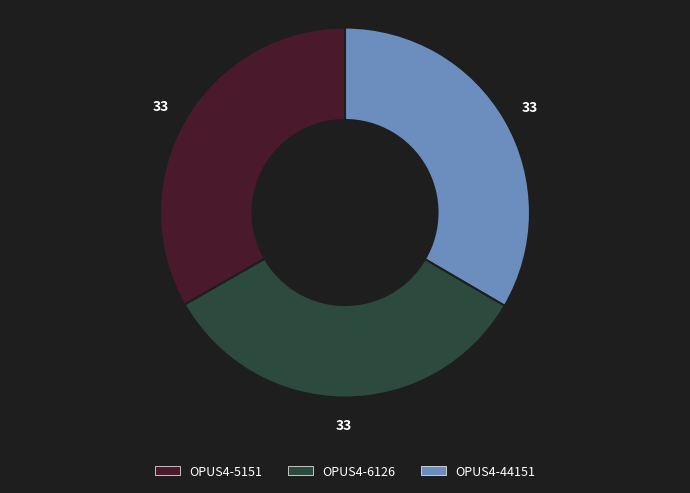

Is there any slice that represents more than half of the pie?

No